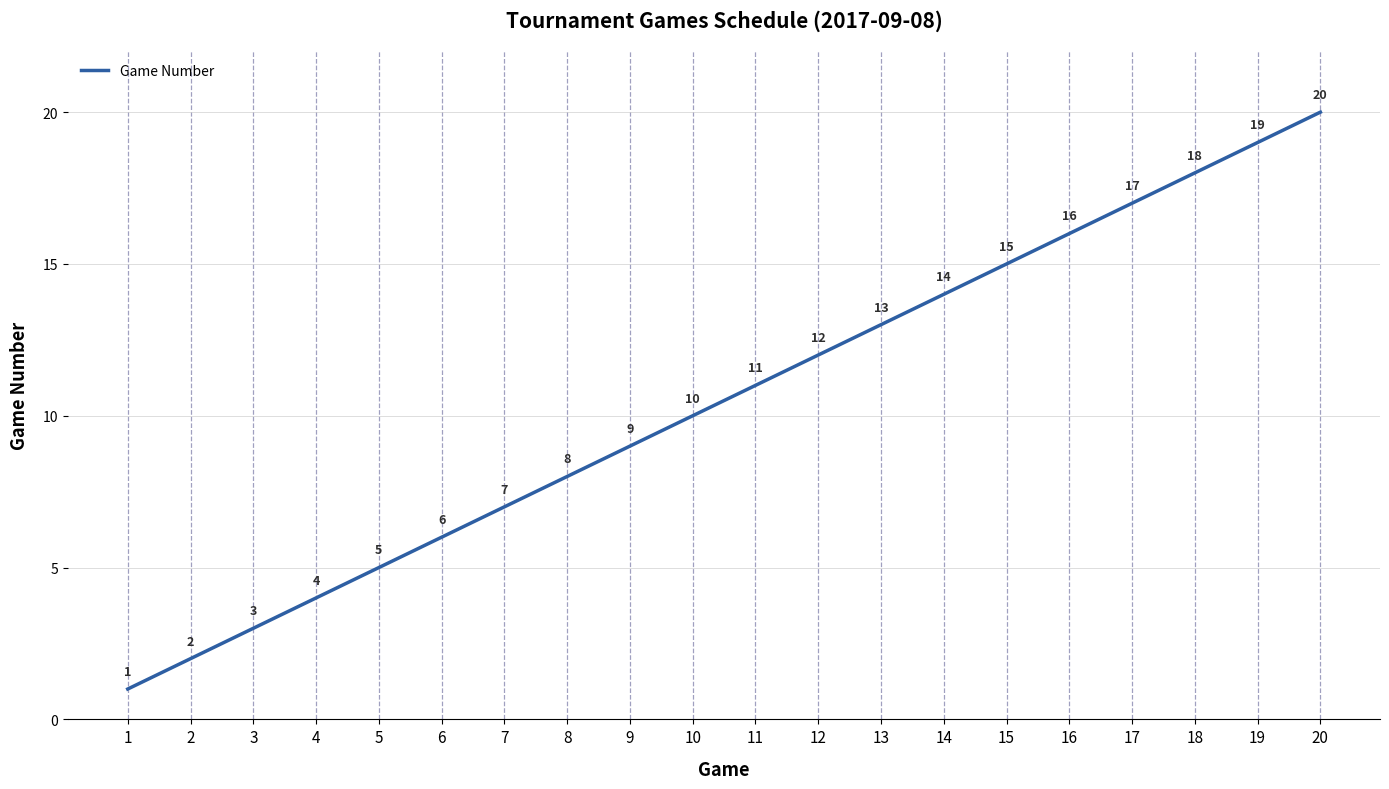

What is the ratio of the value at 12 to the value at 2?

6.0